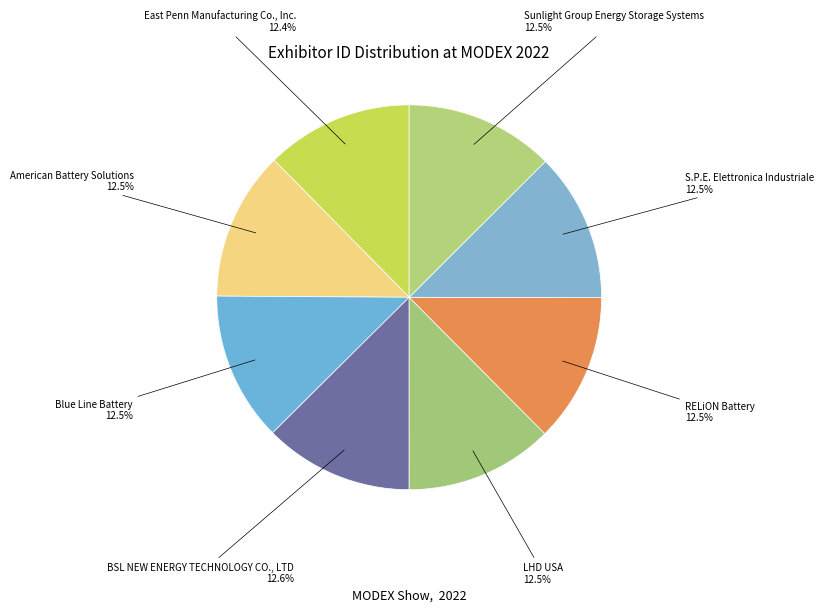

The Blue Line Battery slice represents 25% of the pie. True or false?

False